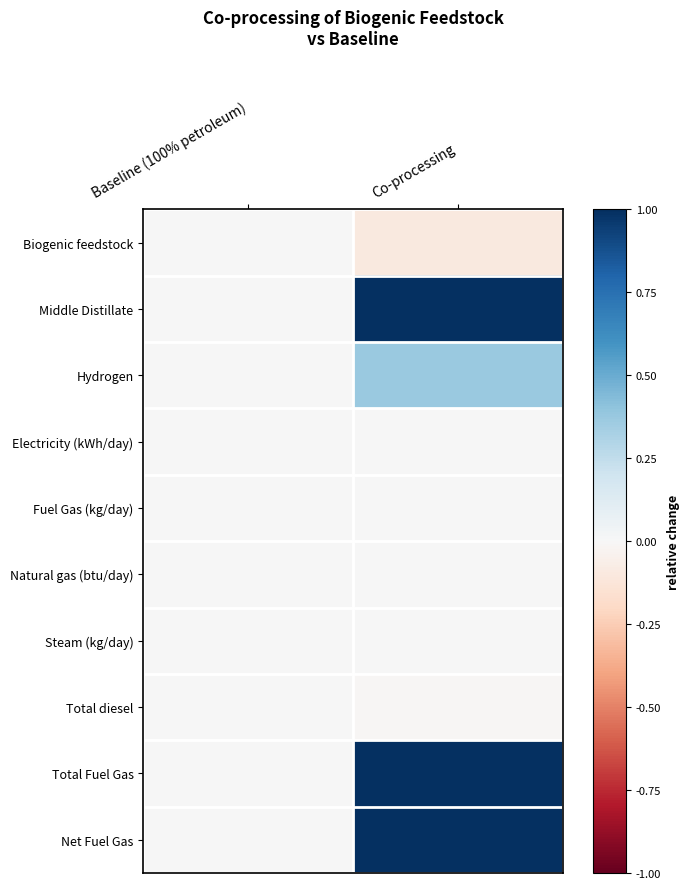

Rank the series at Baseline (100% petroleum) from highest to lowest value.

Biogenic feedstock, Middle Distillate, Hydrogen, Electricity (kWh/day), Fuel Gas (kg/day), Natural gas (btu/day), Steam (kg/day), Total diesel, Total Fuel Gas, Net Fuel Gas